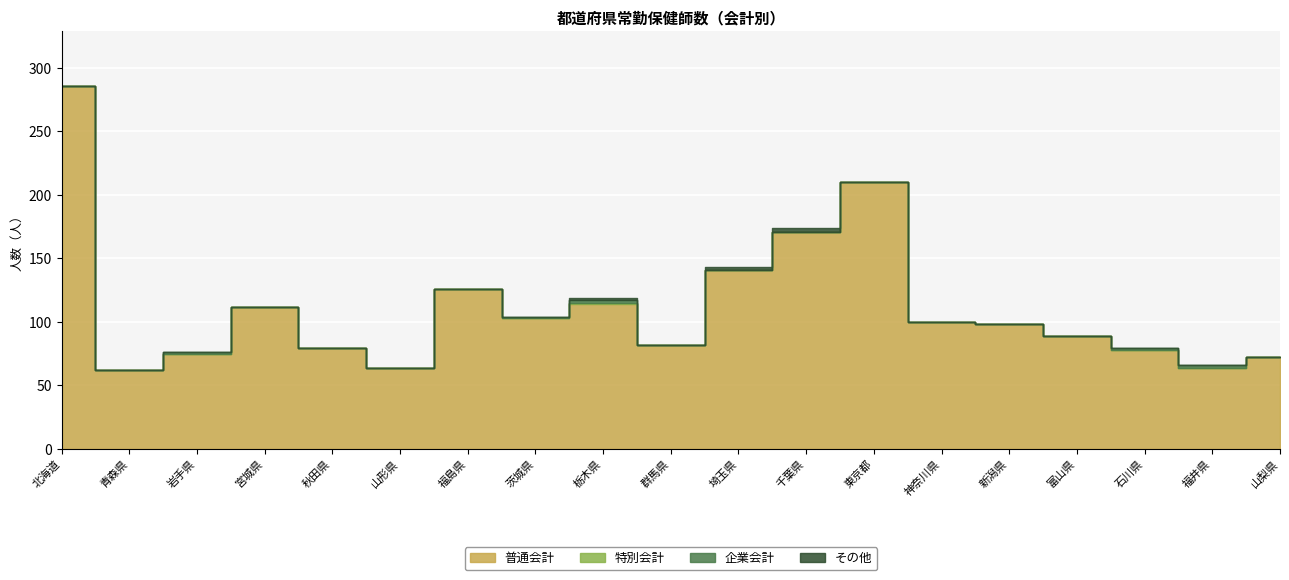

Where is the first local maximum for 企業会計?

岩手県